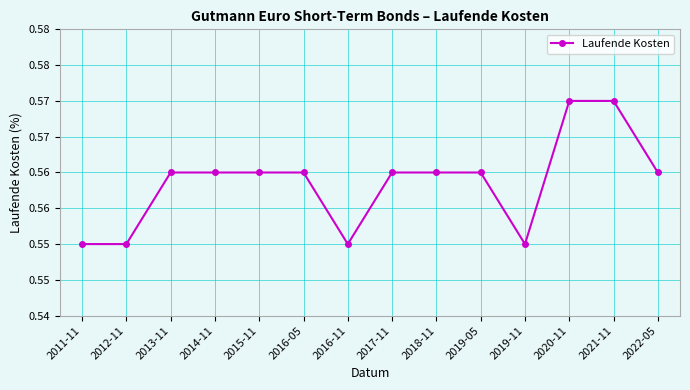

Does the chart have visible grid lines?

Yes